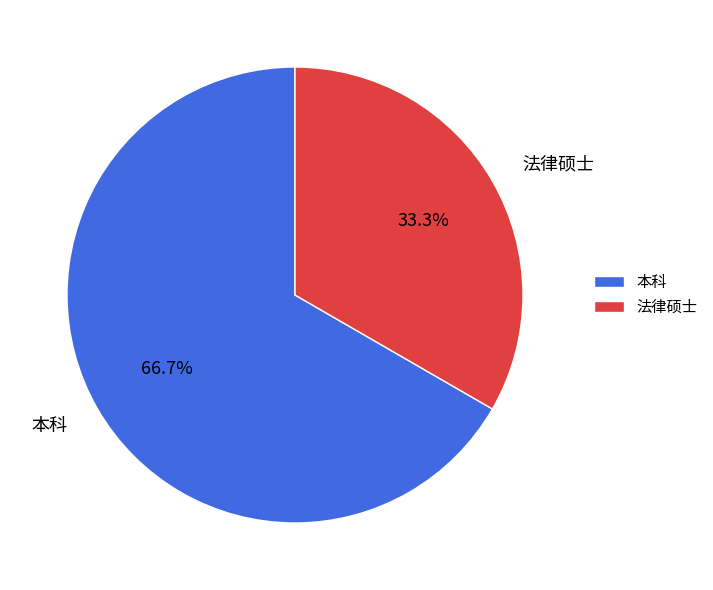

Rank the categories by value from lowest to highest.

法律硕士, 本科